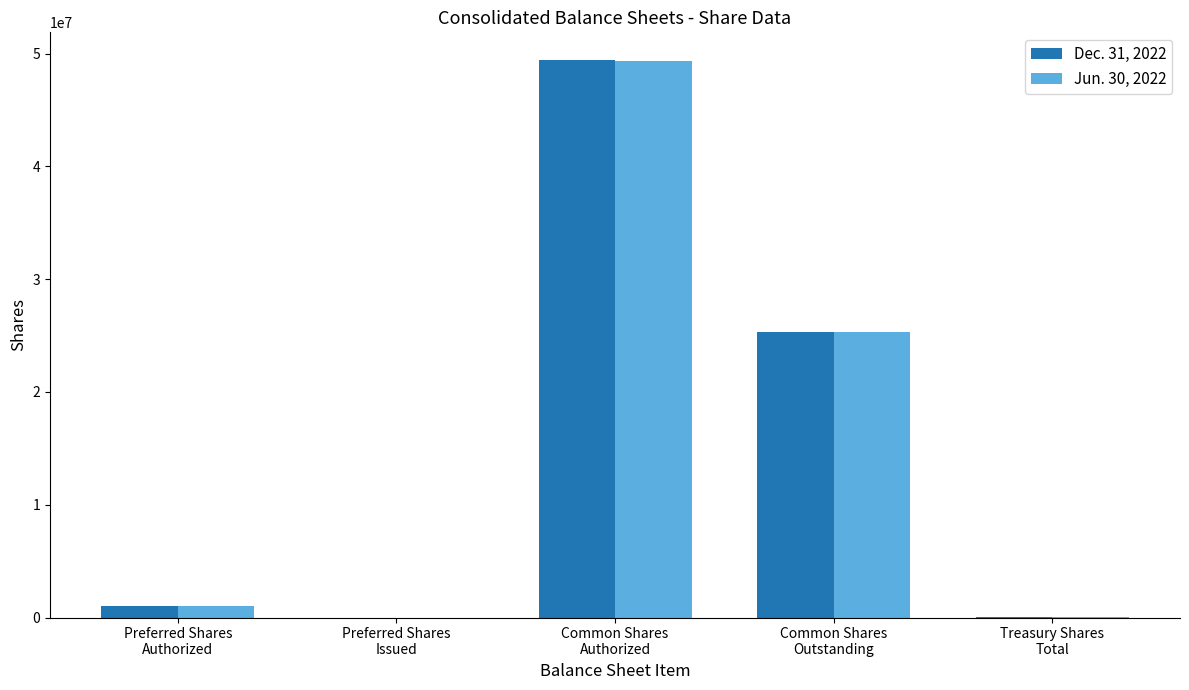

How many groups of bars are there?

5